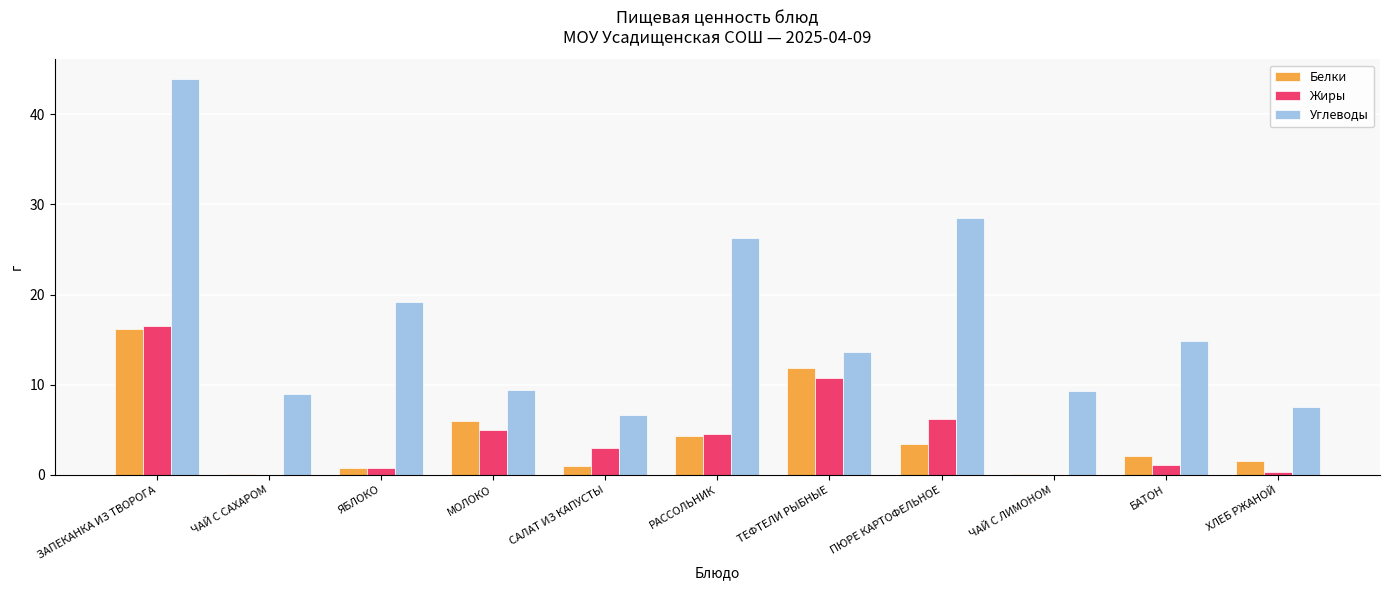

The value of Белки at ПЮРЕ КАРТОФЕЛЬНОЕ is 3.4. True or false?

True